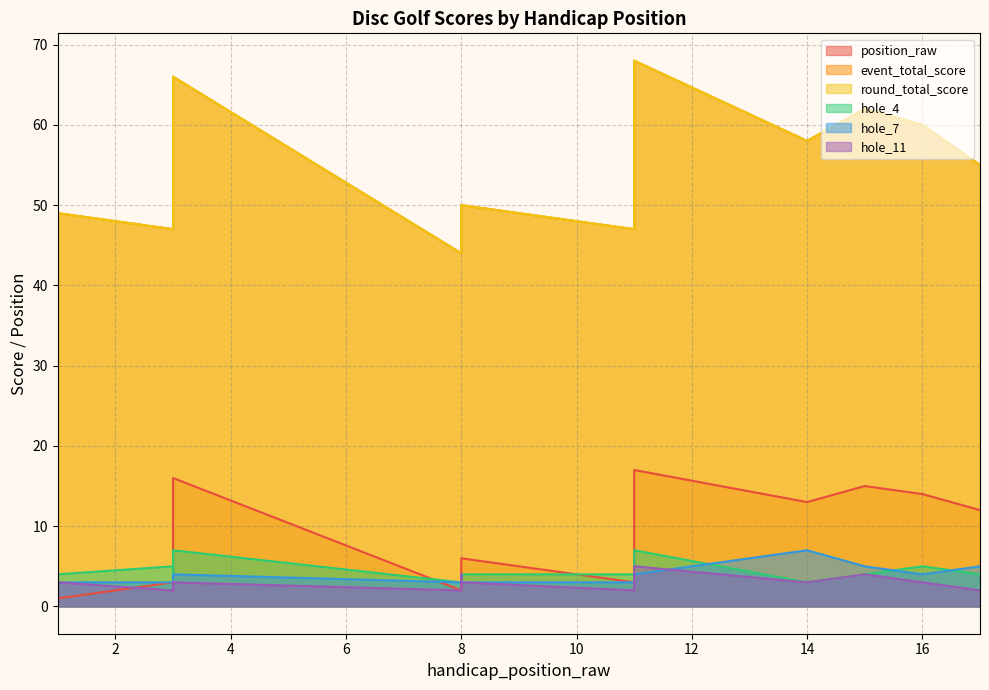

Where is the first local maximum for round_total_score?

1